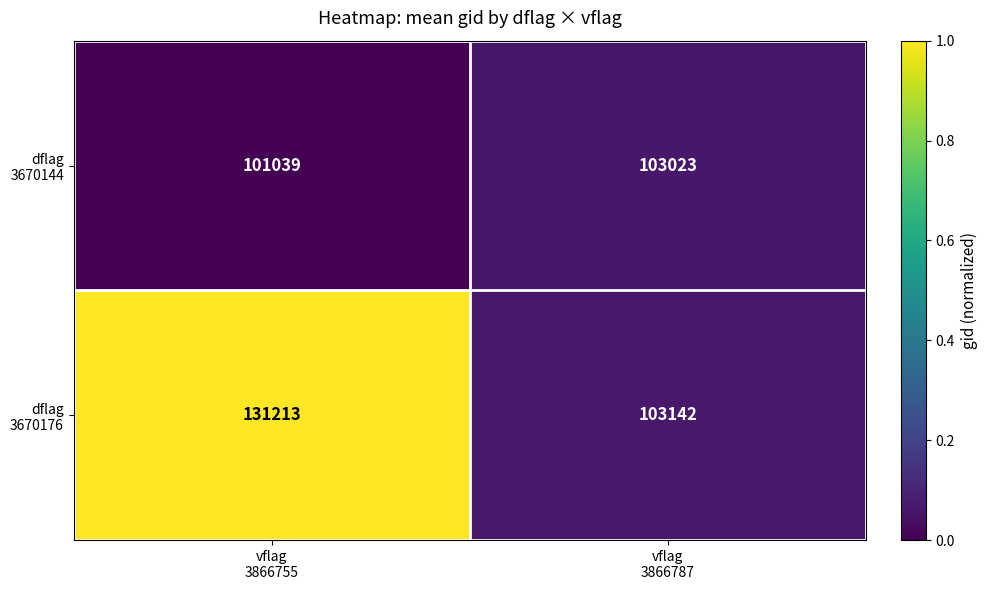

What is the maximum value shown in the chart?

131213